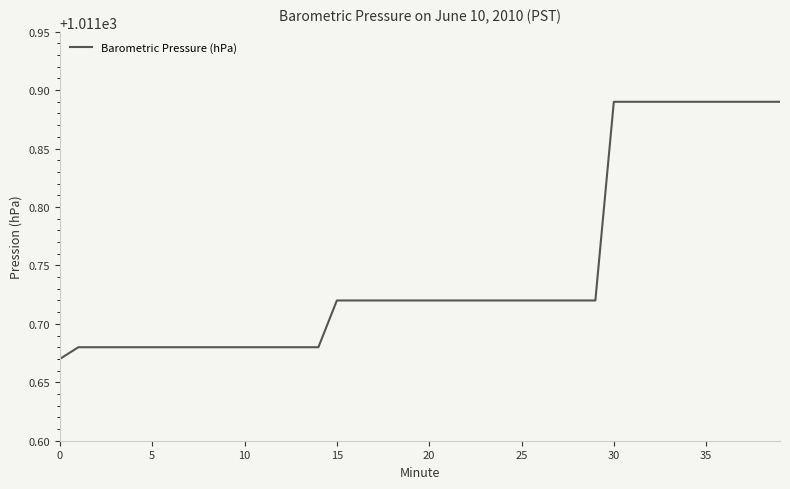

The chart shows a value of 586.2 at 25. True or false?

False